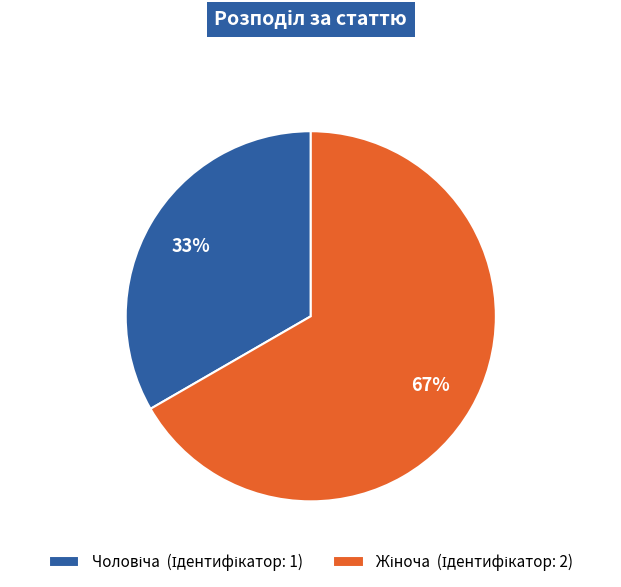

Does any single category account for the majority?

Yes